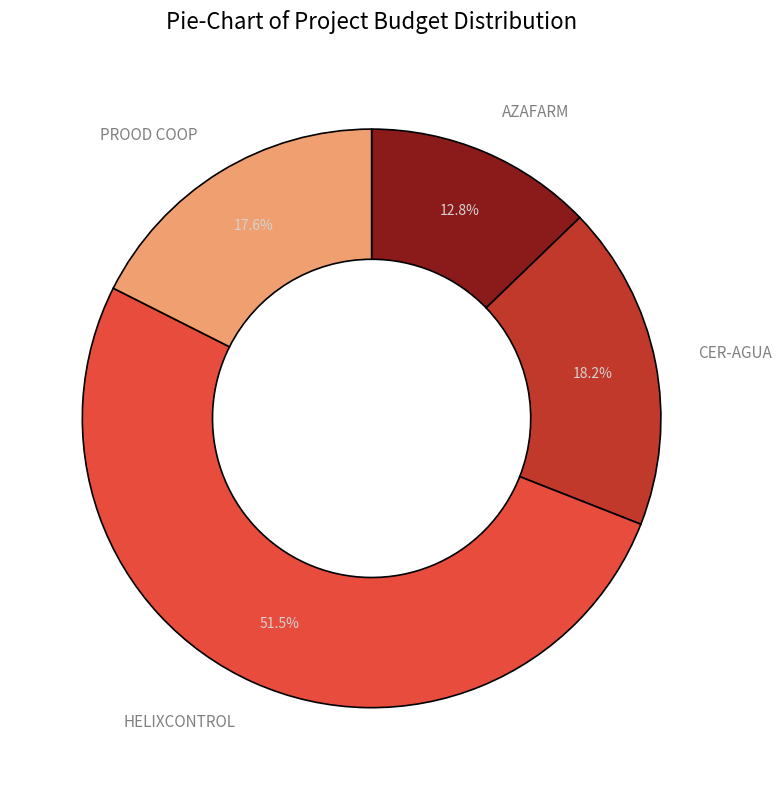

Which slice represents more than half of the pie?

HELIXCONTROL